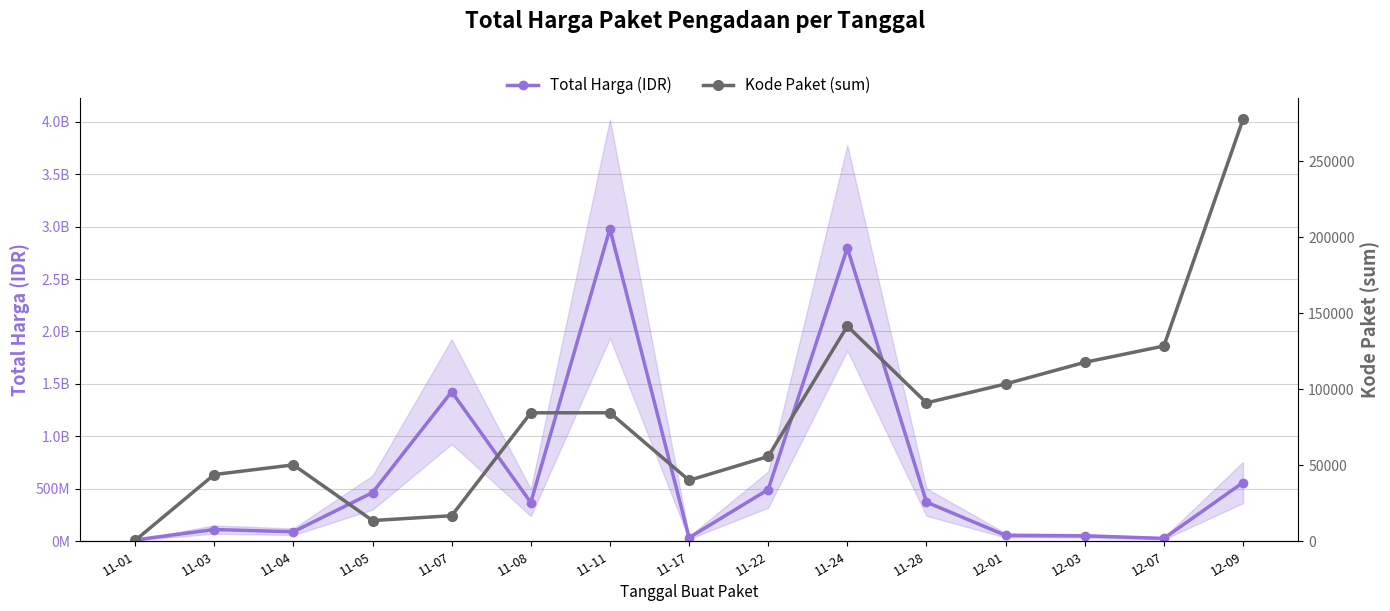

Is it true that Kode Paket (sum) equals 141626 at 11-24?

True